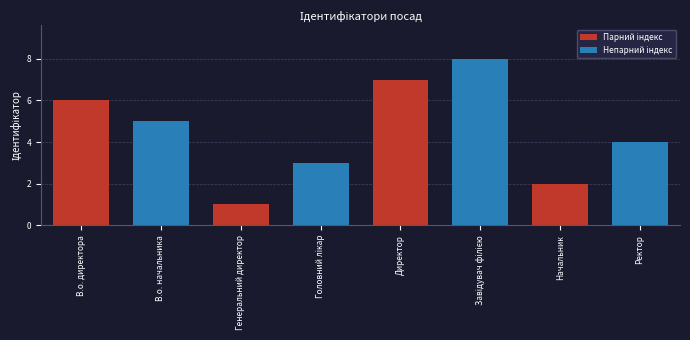

True or false: the data shows 5 at В.о. начальника.

True